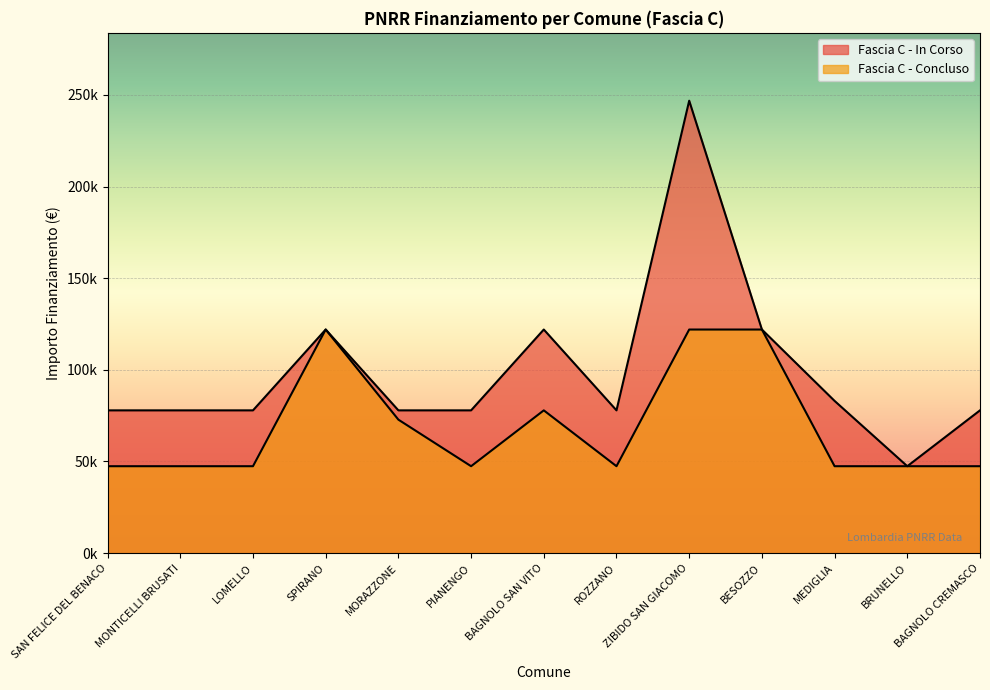

True or false: Fascia C - Concluso and Fascia C - In Corso cross at least once.

False